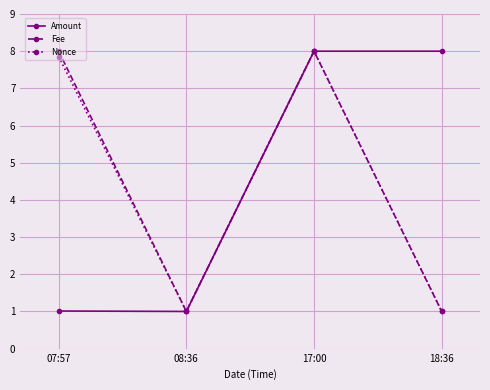

Where does the Nonce series first go above 7?

07:57